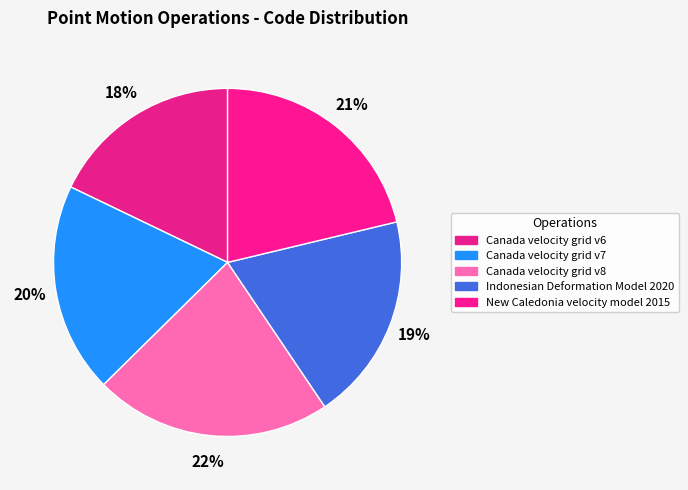

Which category has the smallest portion of the pie?

Canada velocity grid v6